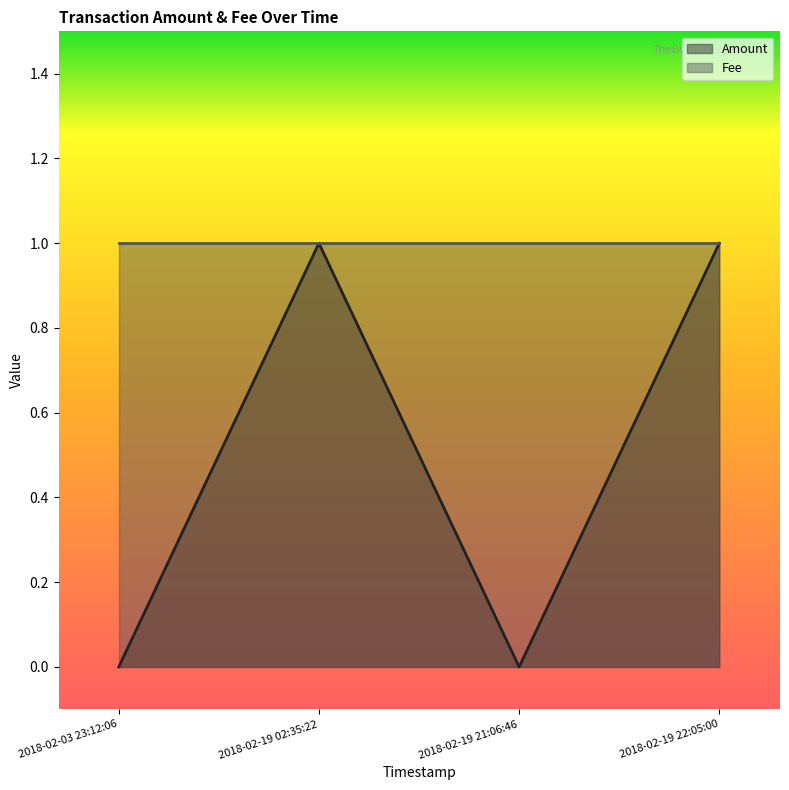

How many points are lower than both their immediate neighbors (excluding endpoints)?

1